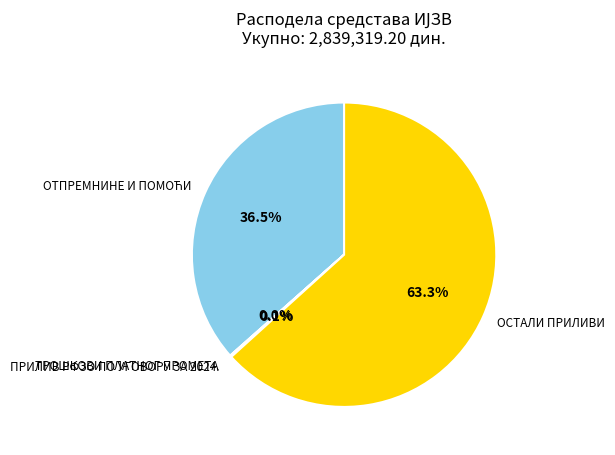

Which category has the biggest portion of the pie?

ОСТАЛИ ПРИЛИВИ